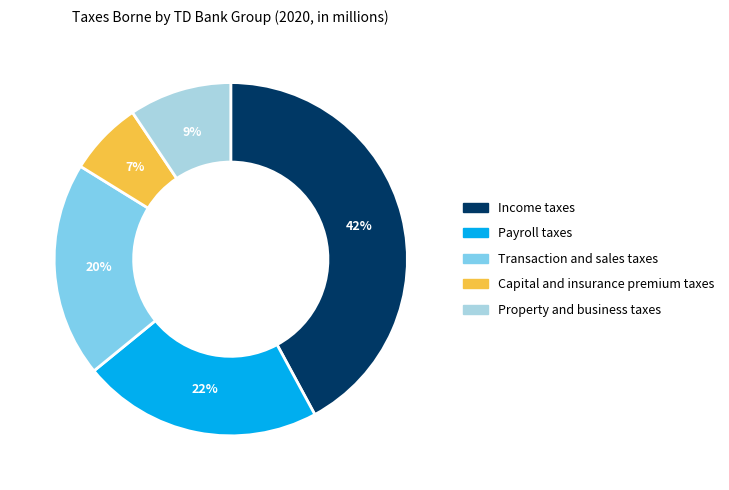

To the nearest percent, what percentage of the pie is Payroll taxes?

22%